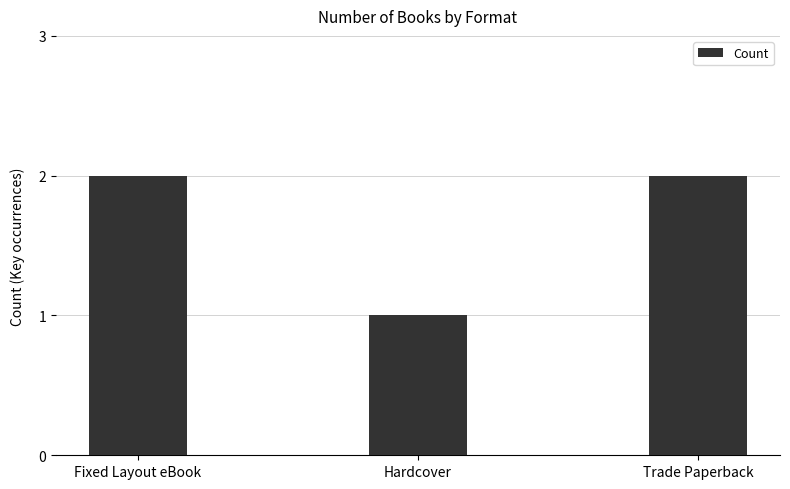

What is the value of the 3rd bar from the left?

2